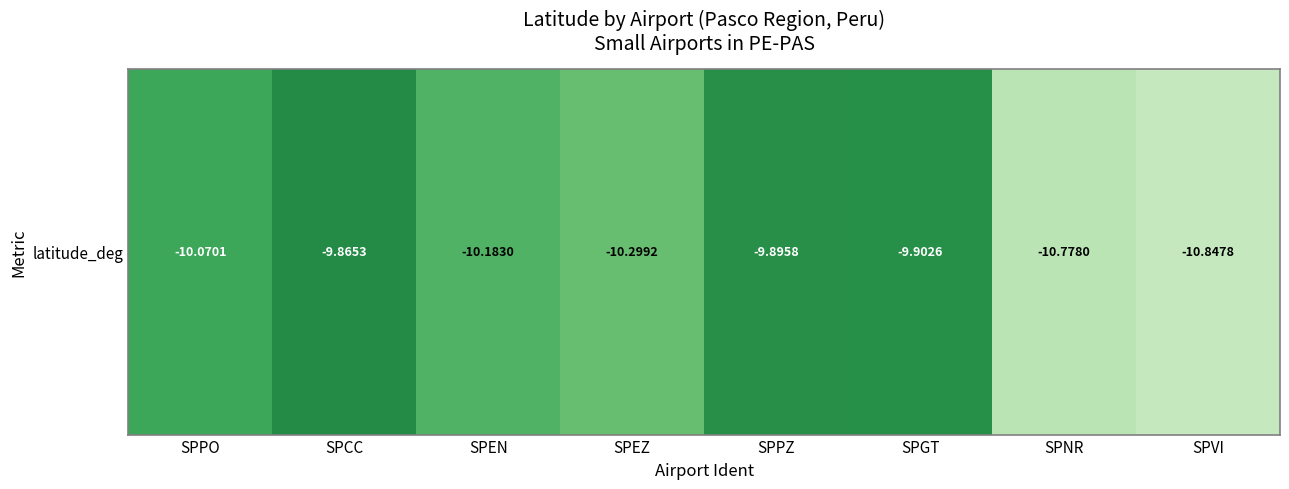

Count the number of data series in this chart.

1